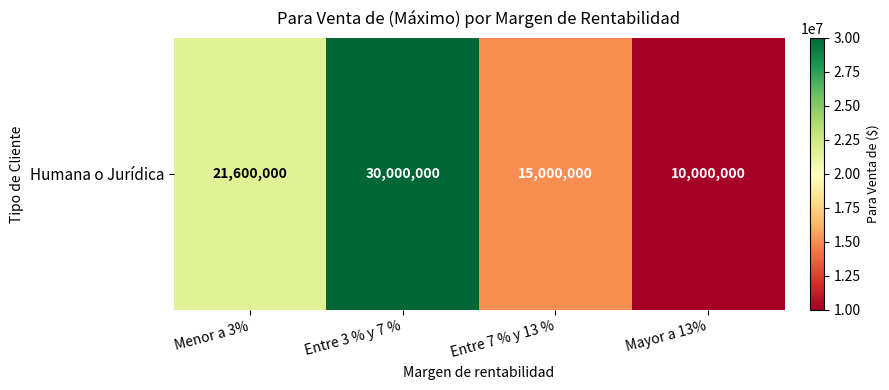

The value at Menor a 3% is 37812846. True or false?

False